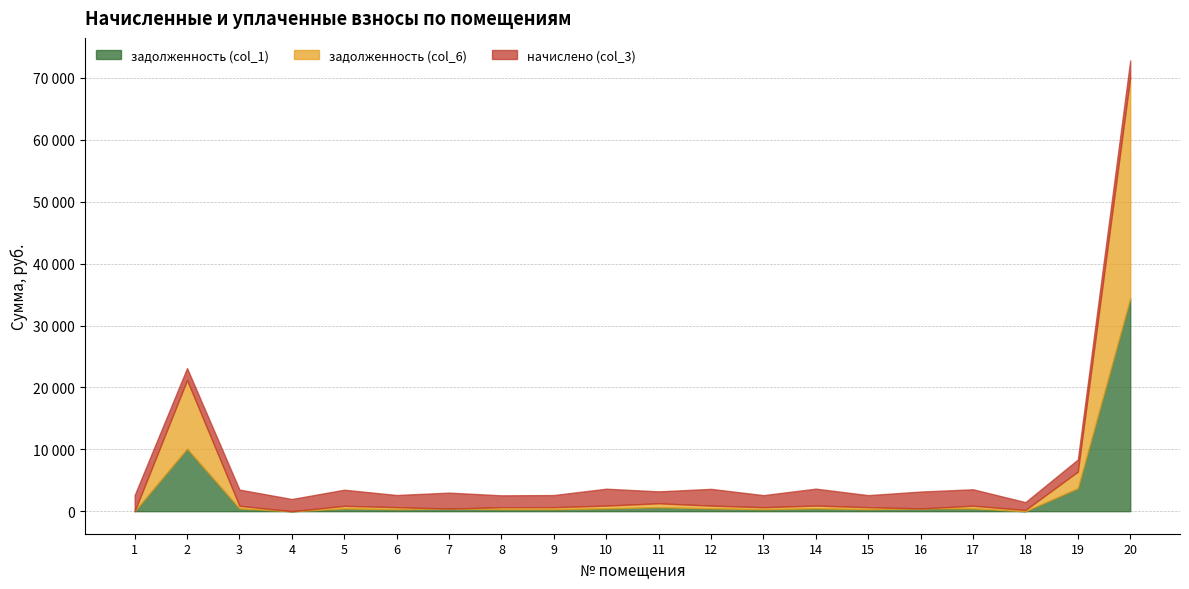

How many data points in начислено (col_3) are above 2569?

10